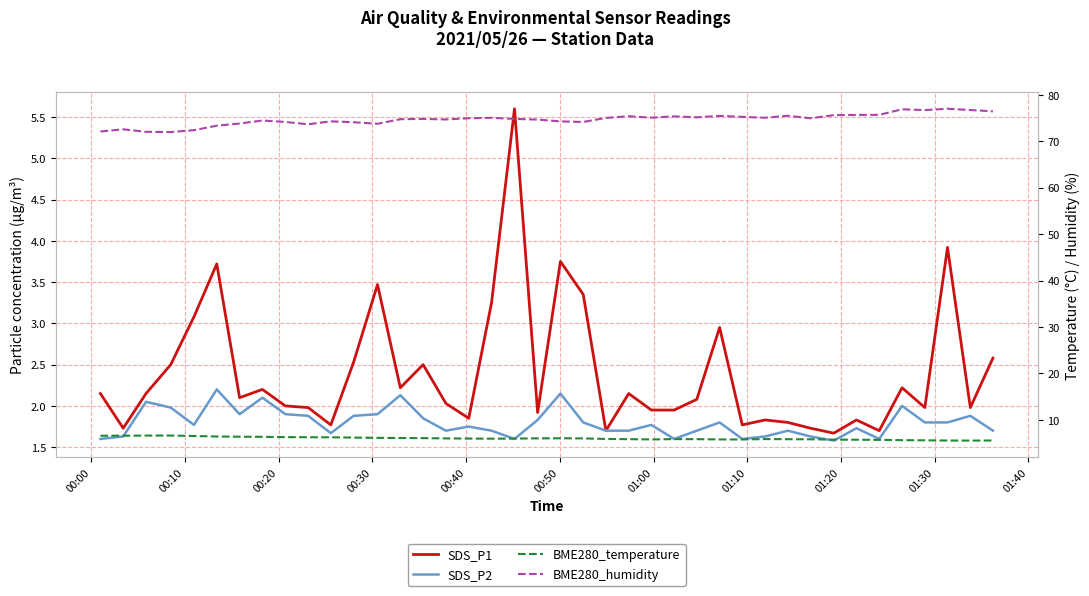

Does the chart display data point markers on the line(s)?

No